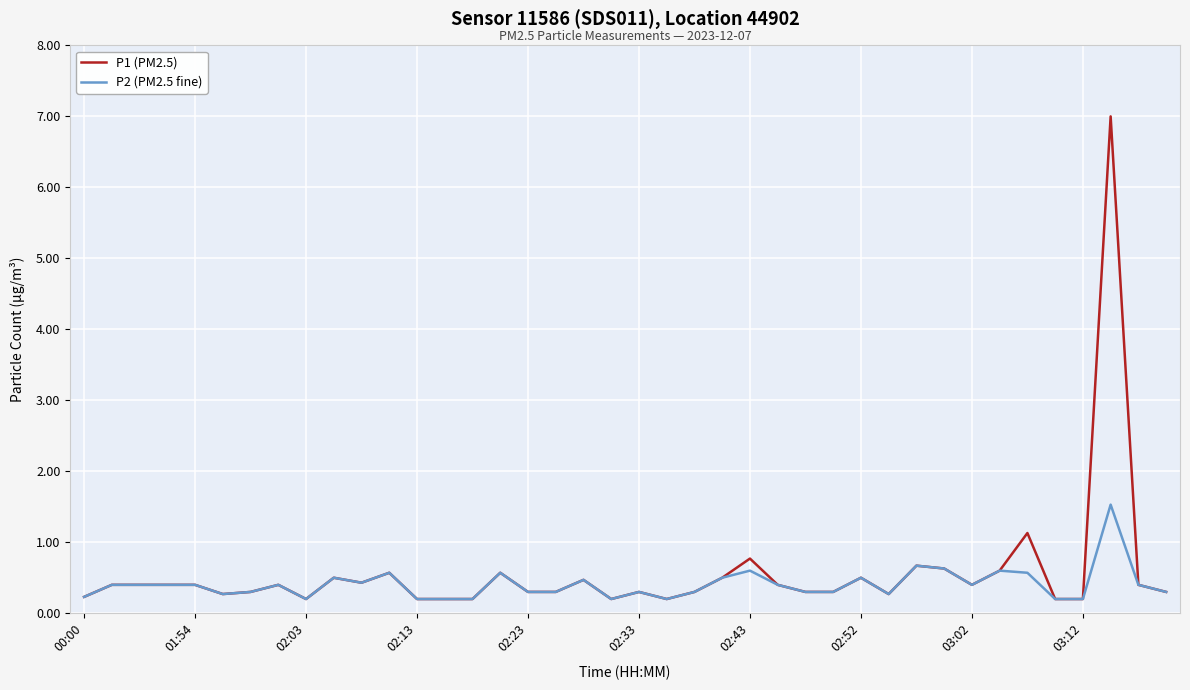

What is the maximum value shown in the chart?

7.0